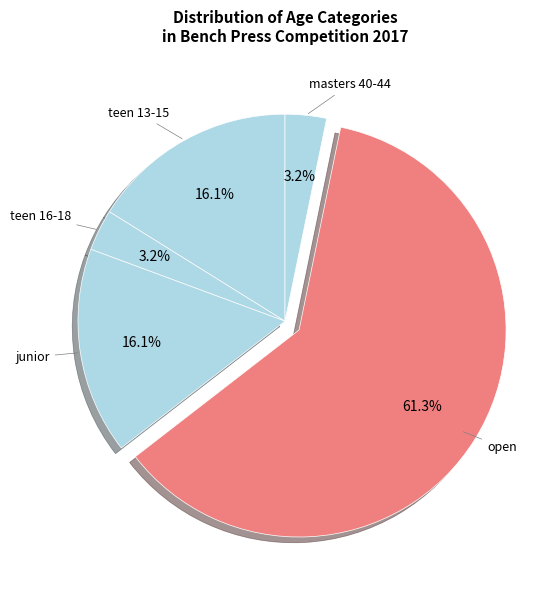

Is the sum of open and teen 13-15 greater than half?

Yes